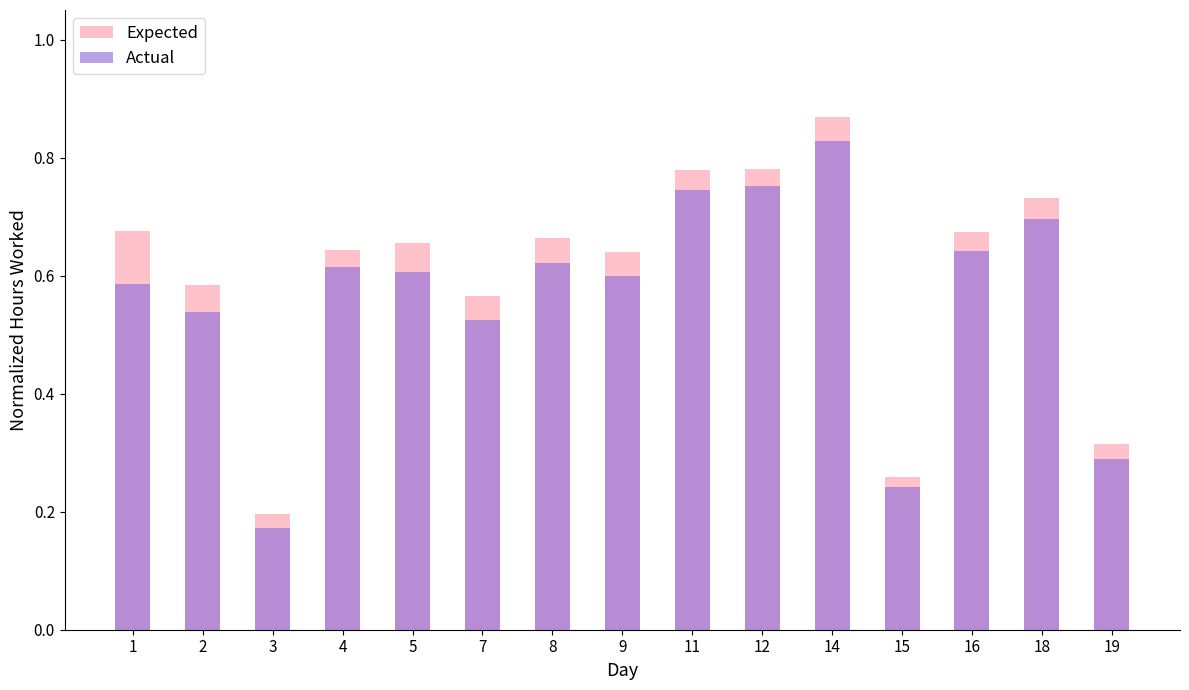

List the series in order of their peak value, lowest first.

Actual, Expected